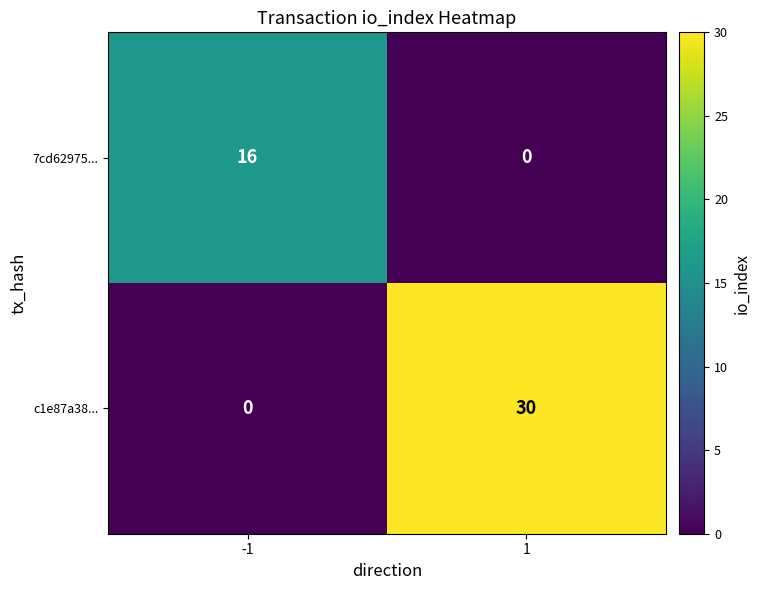

List the series in order of their peak value, lowest first.

7cd62975..., c1e87a38...